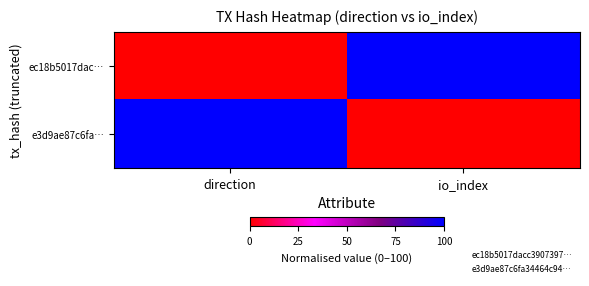

Between direction and io_index, which is larger?

io_index